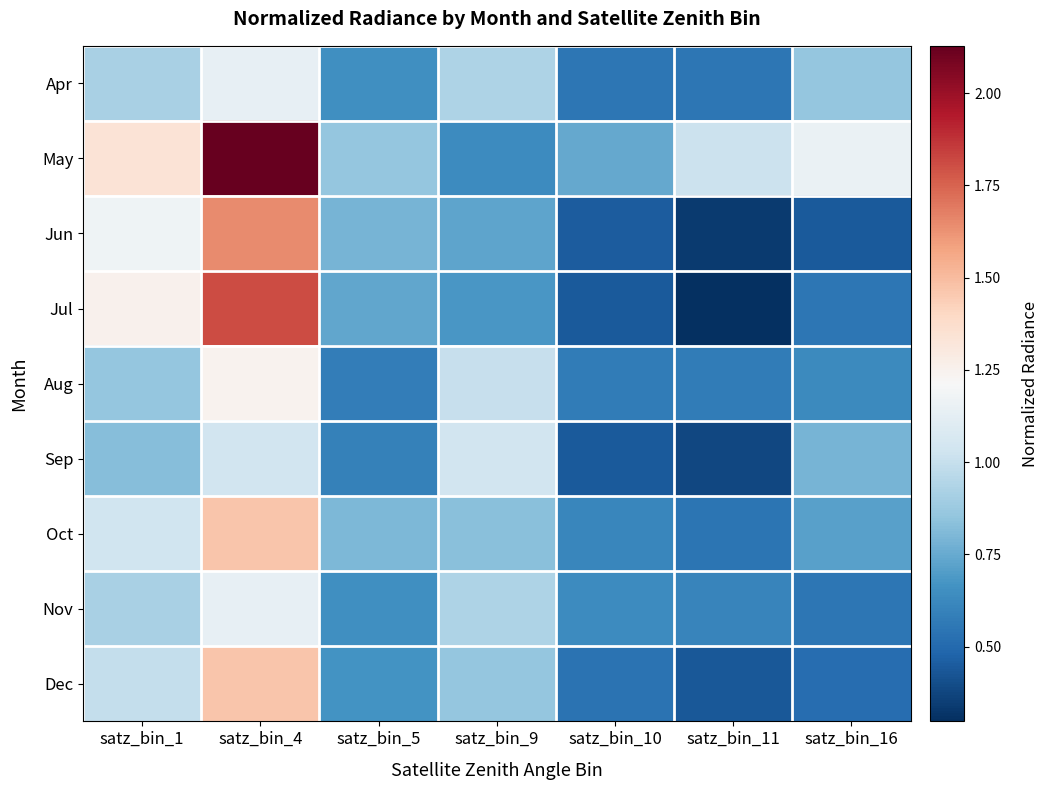

What is the total value across all series at satz_bin_11?

4.8